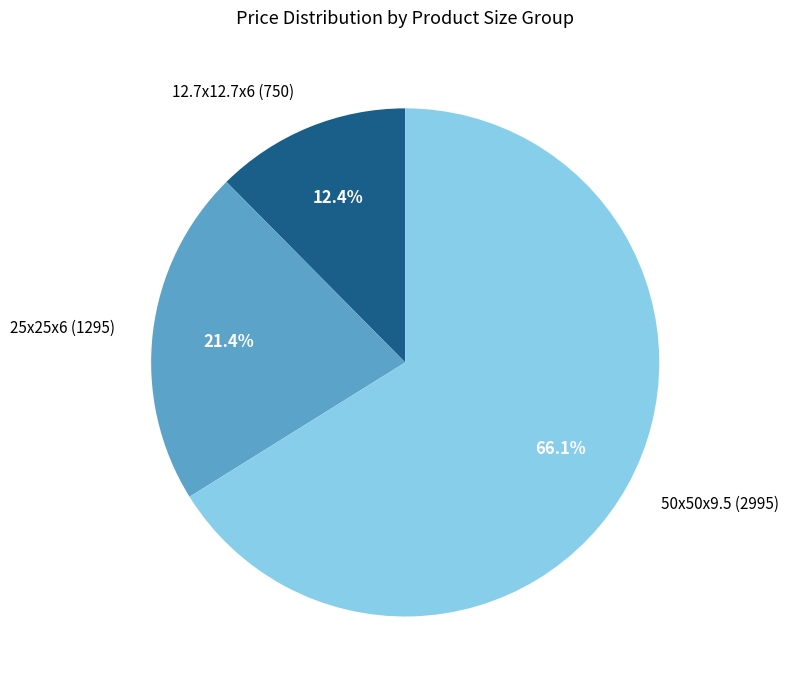

Is there a majority slice in this chart?

Yes